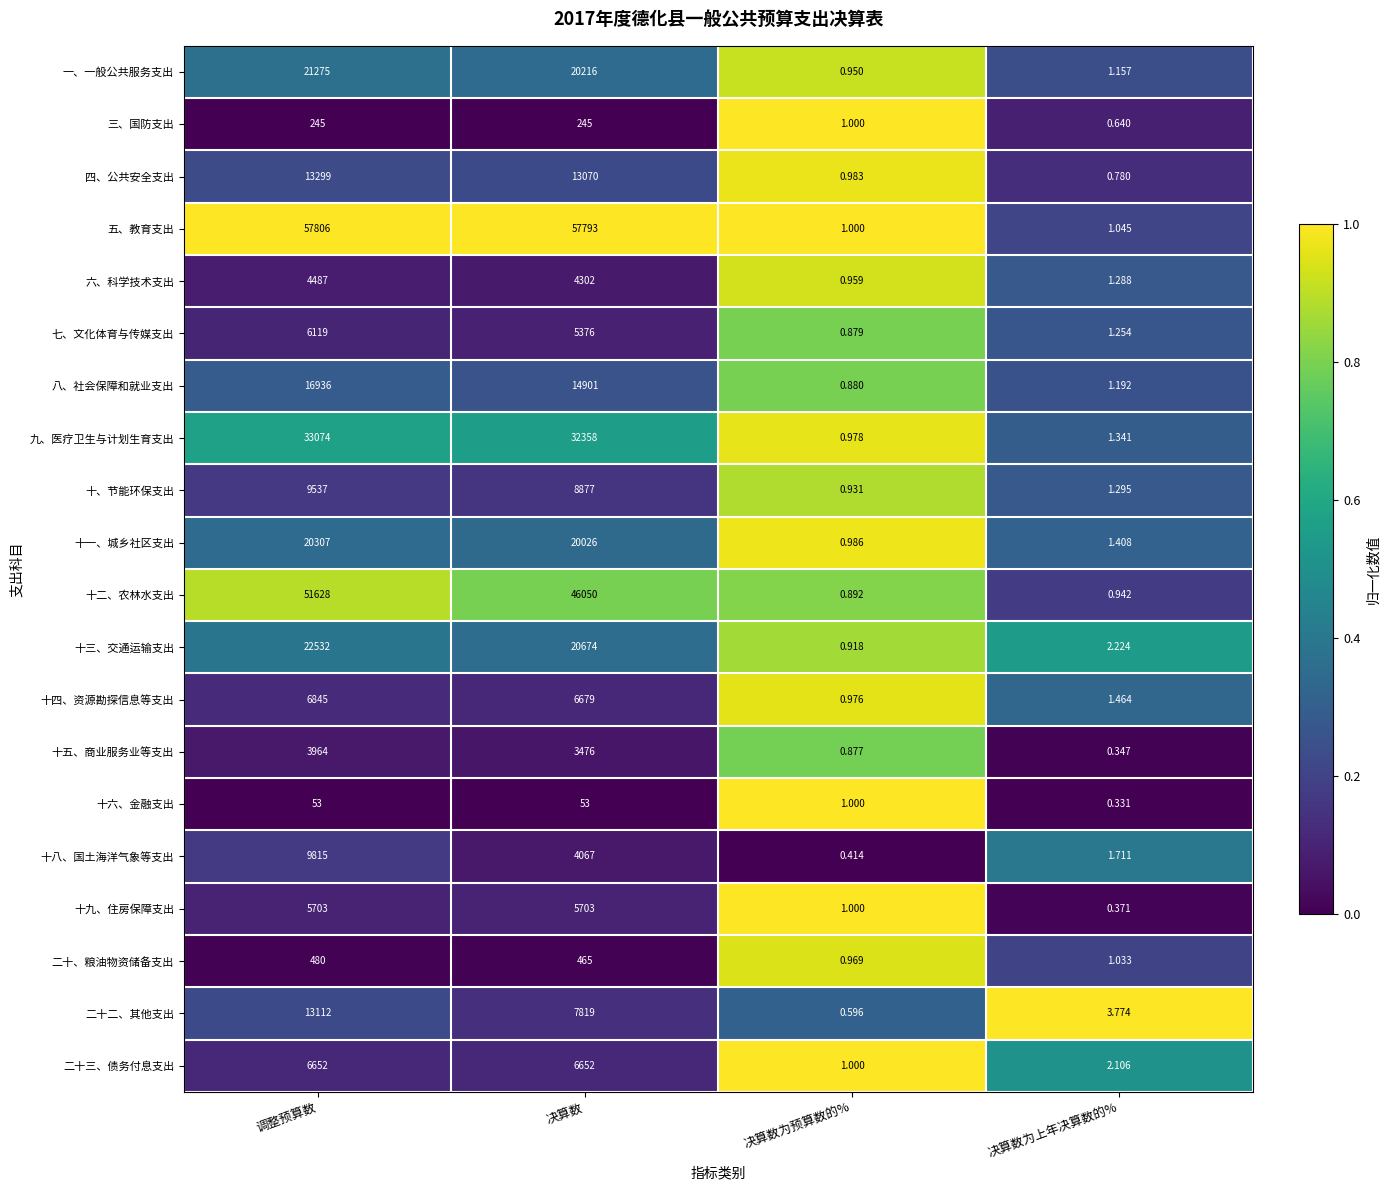

What is the total value across all series at 调整预算数?

303869.0